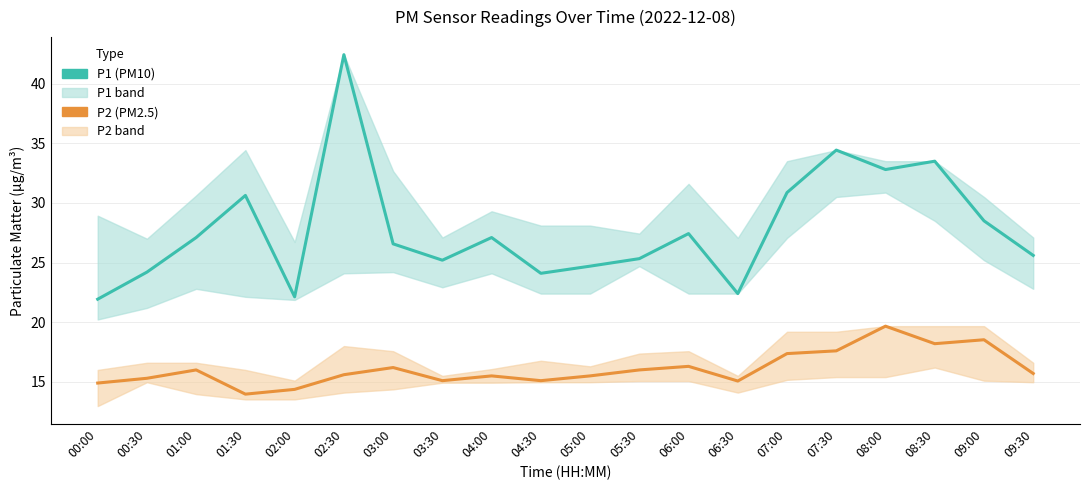

True or false: P2 (PM2.5) has a value of 15.1 at 06:30.

True